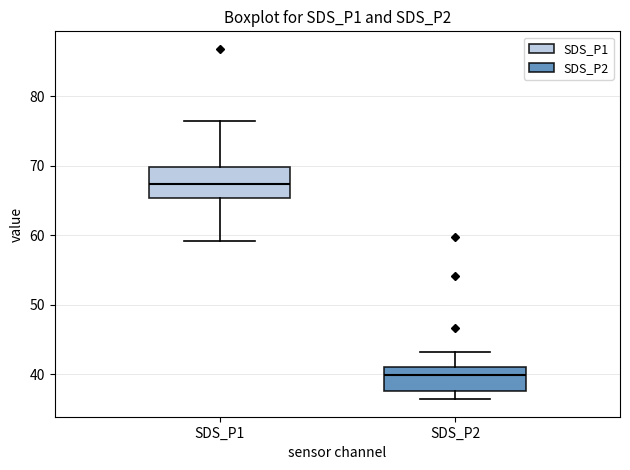

Which box is the tallest, from its lower edge to its upper edge?

SDS_P1